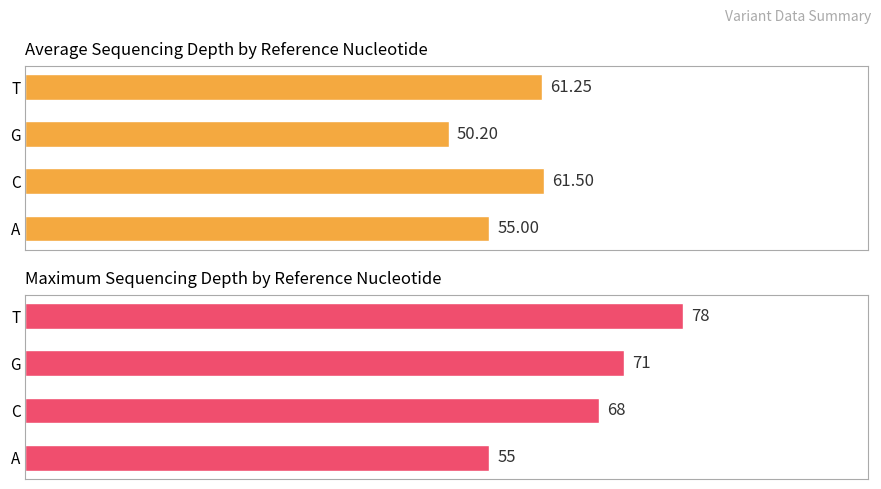

Which series has the widest spread of values?

Maximum depth